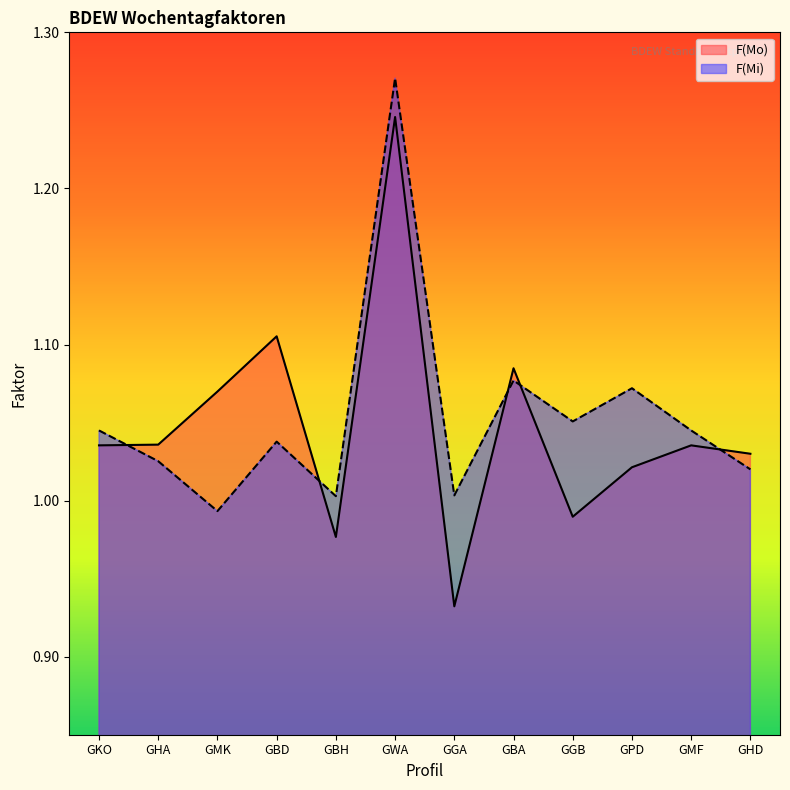

What is the value of the F(Mi) point at the 8th from the left?

1.1